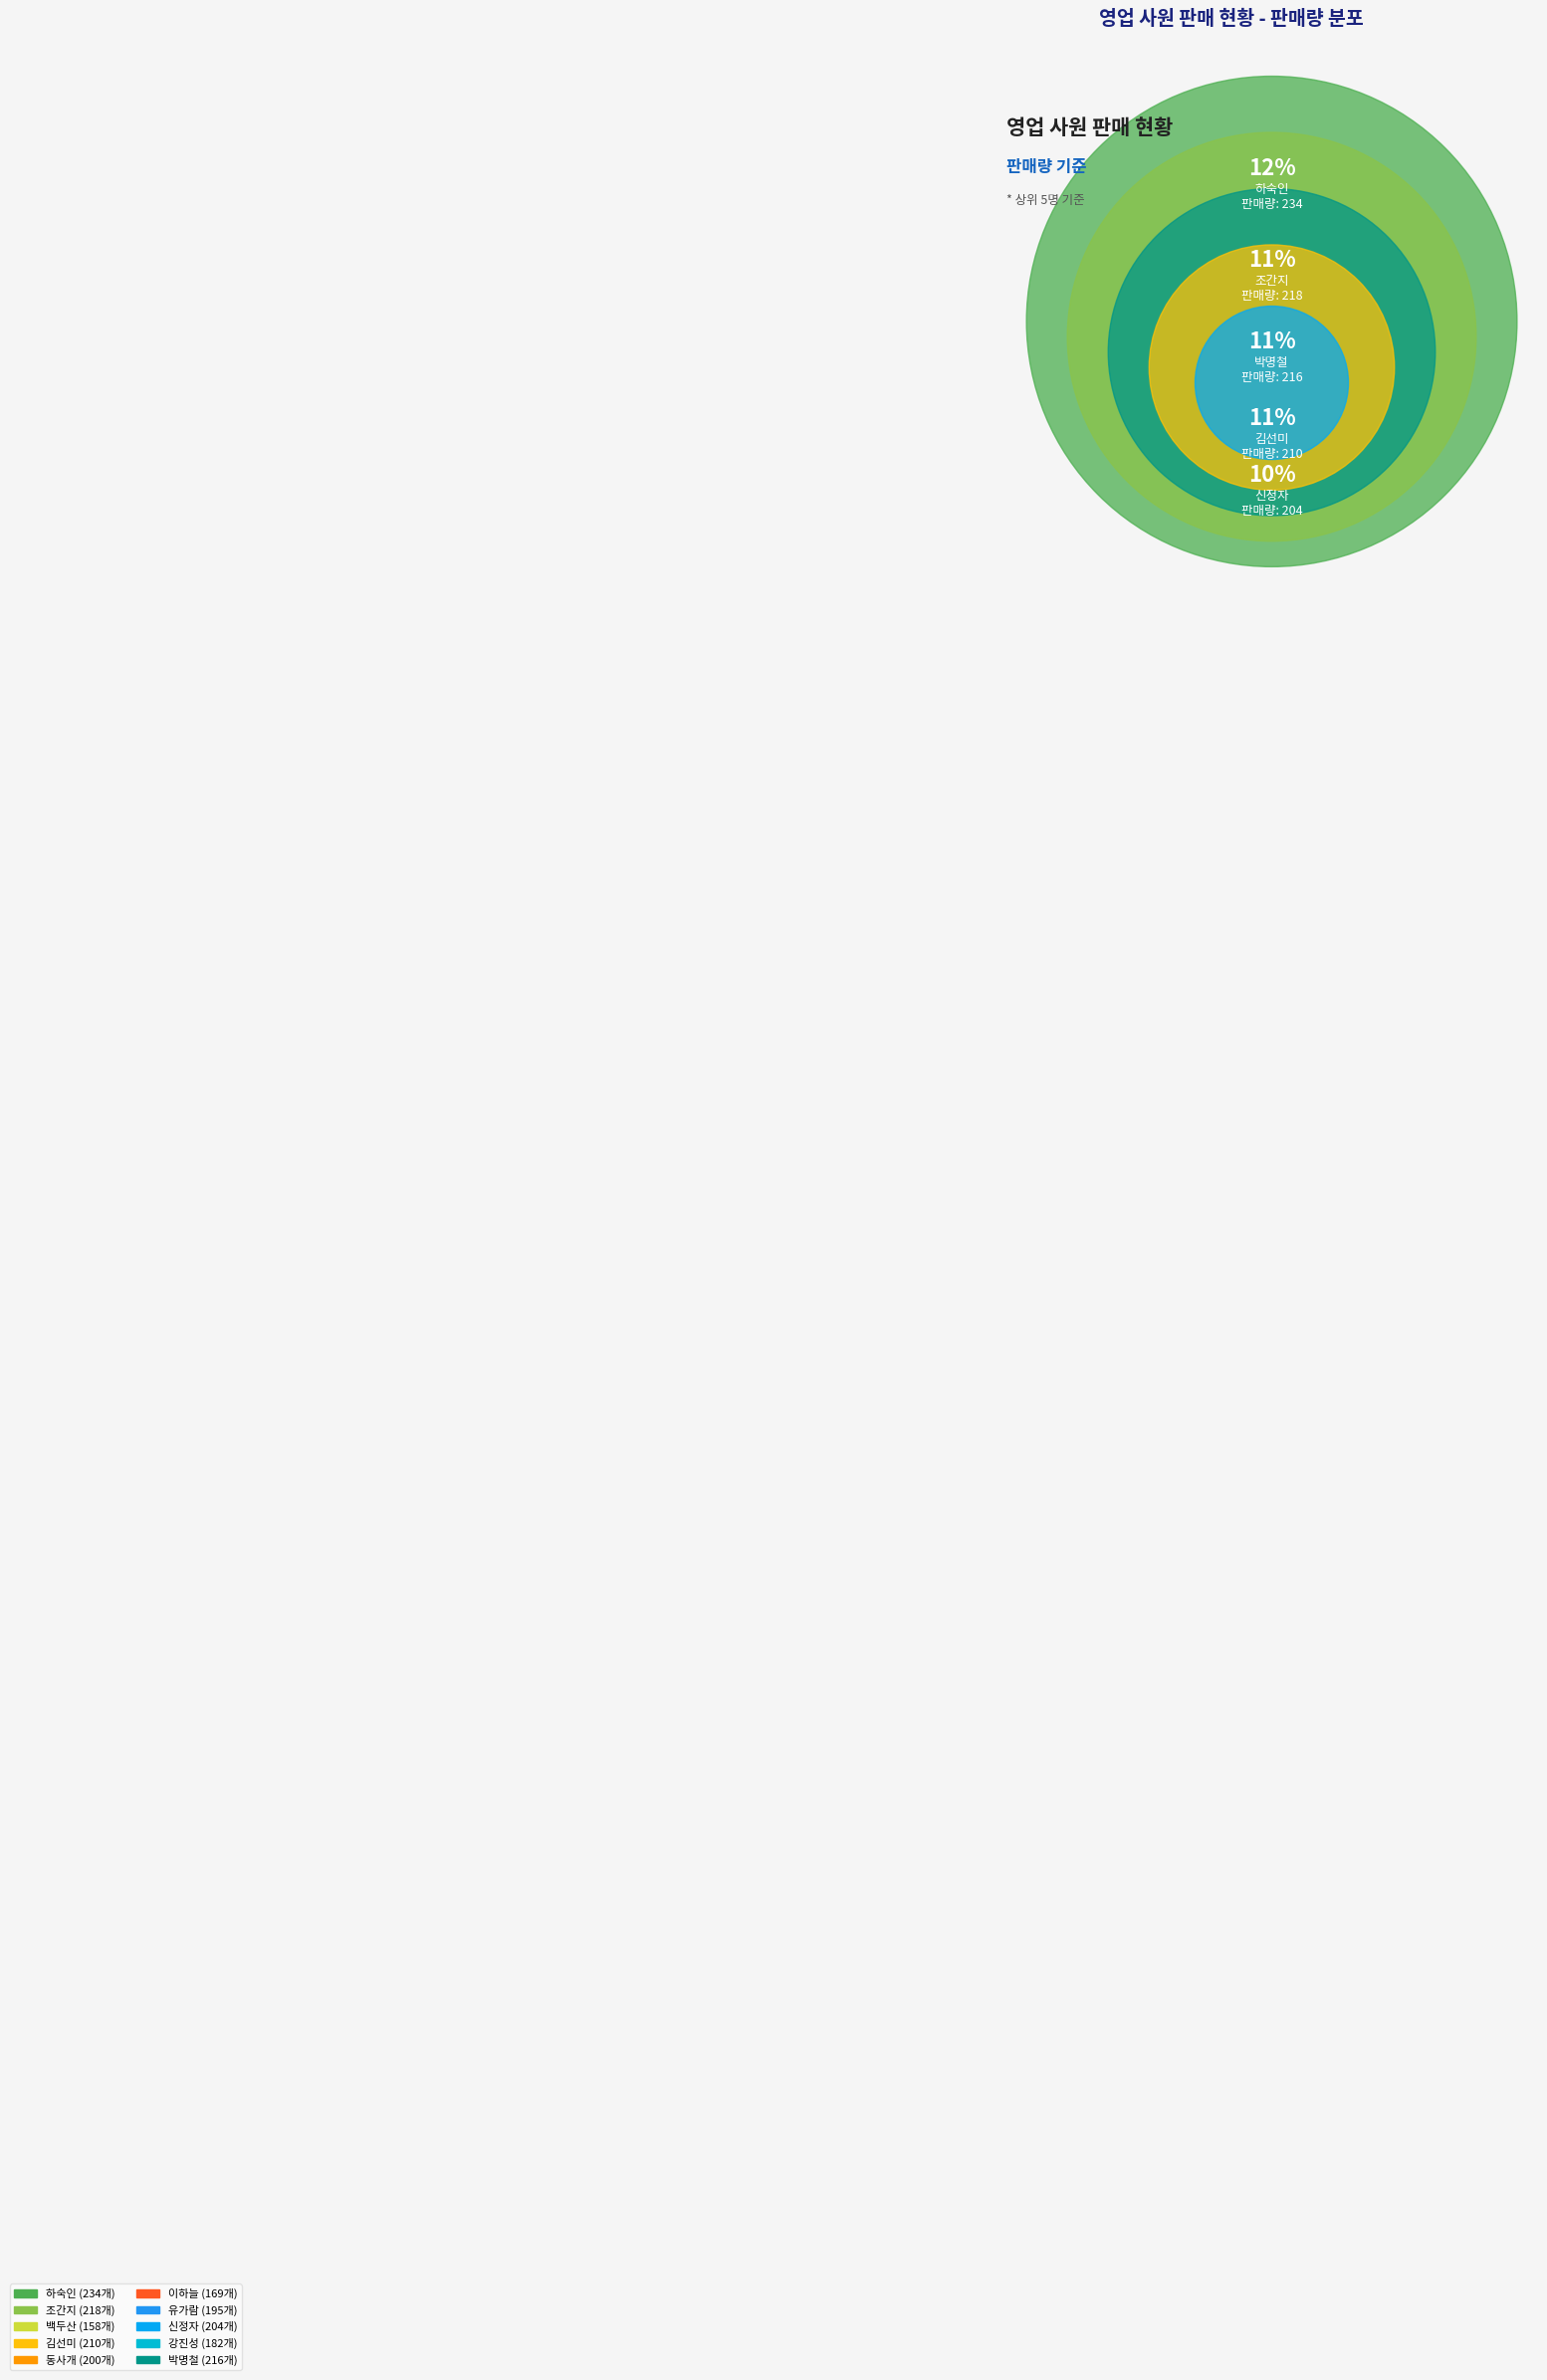

How many slices are in this pie chart?

10